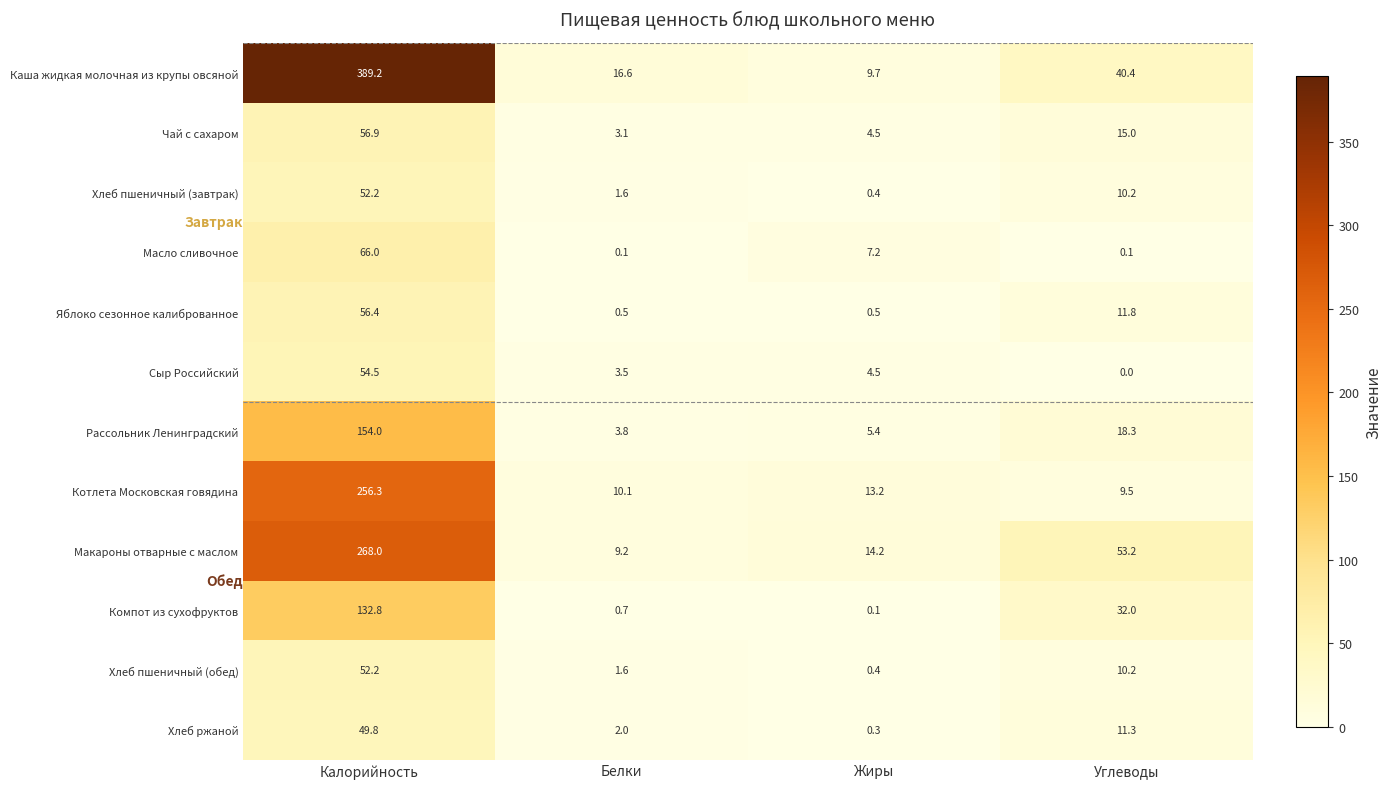

Which series has the largest range (max minus min)?

Каша жидкая молочная из крупы овсяной